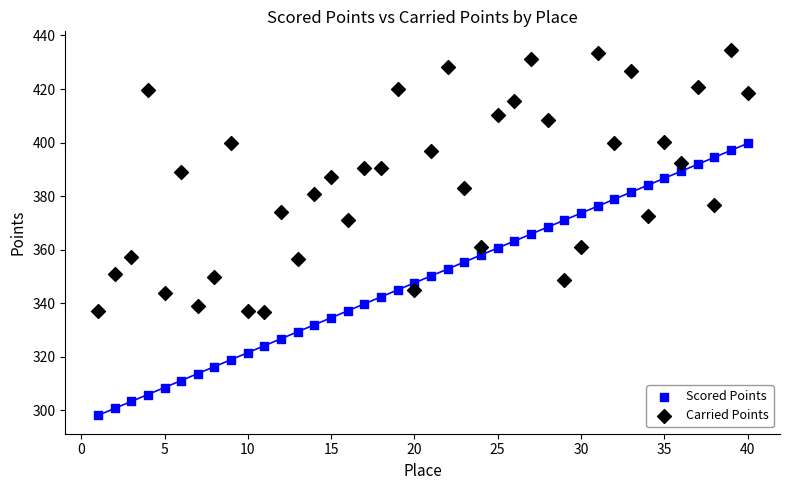

Across all data points, what is the range of Y values (max minus min)?

136.7